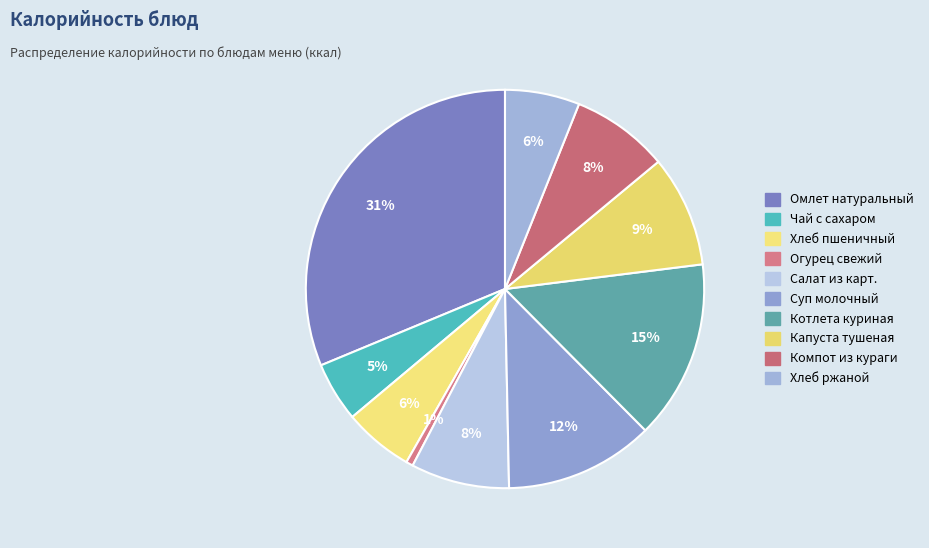

Does Хлеб пшеничный account for over 50% of the chart?

No